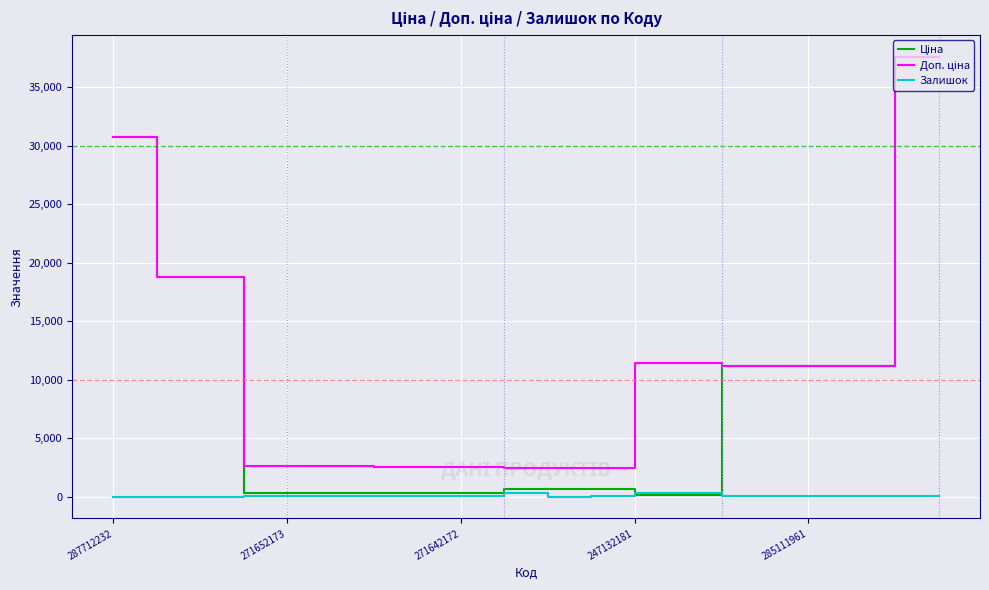

How many lines are shown in the chart?

3